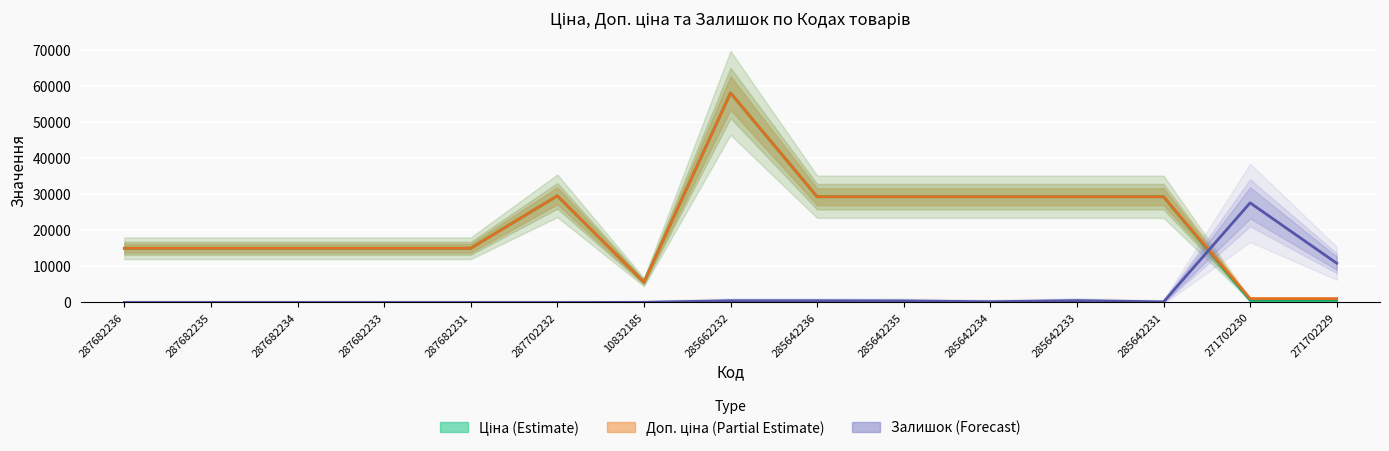

List the labels in order of Доп. ціна value, smallest first.

271702230, 271702229, 10832185, 287682236, 287682235, 287682234, 287682233, 287682231, 285642236, 285642235, 285642234, 285642233, 285642231, 287702232, 285662232